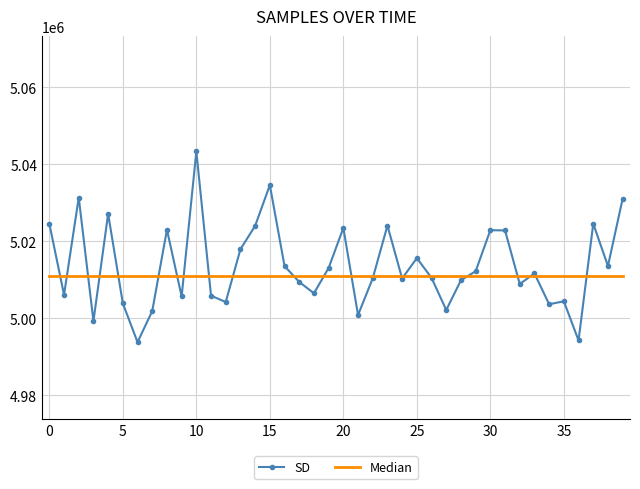

What is the maximum value shown in the chart?

5043369